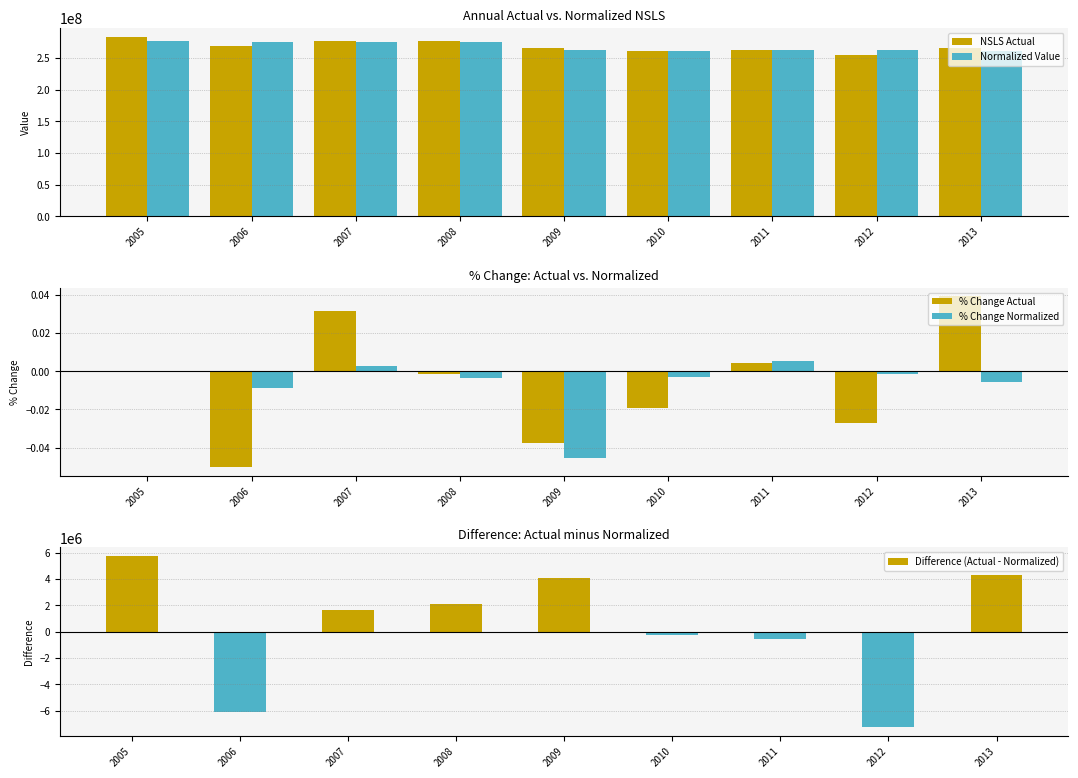

The value of NSLS Actual at 2007 is 372330557.1. True or false?

False